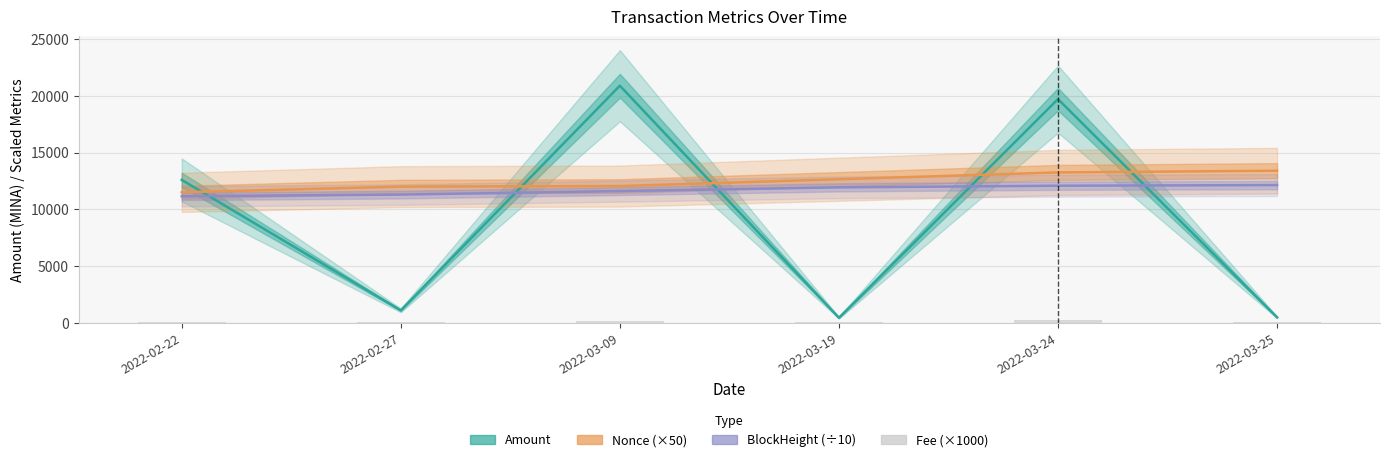

What is the label of the 2nd bar from the left?

2022-02-27